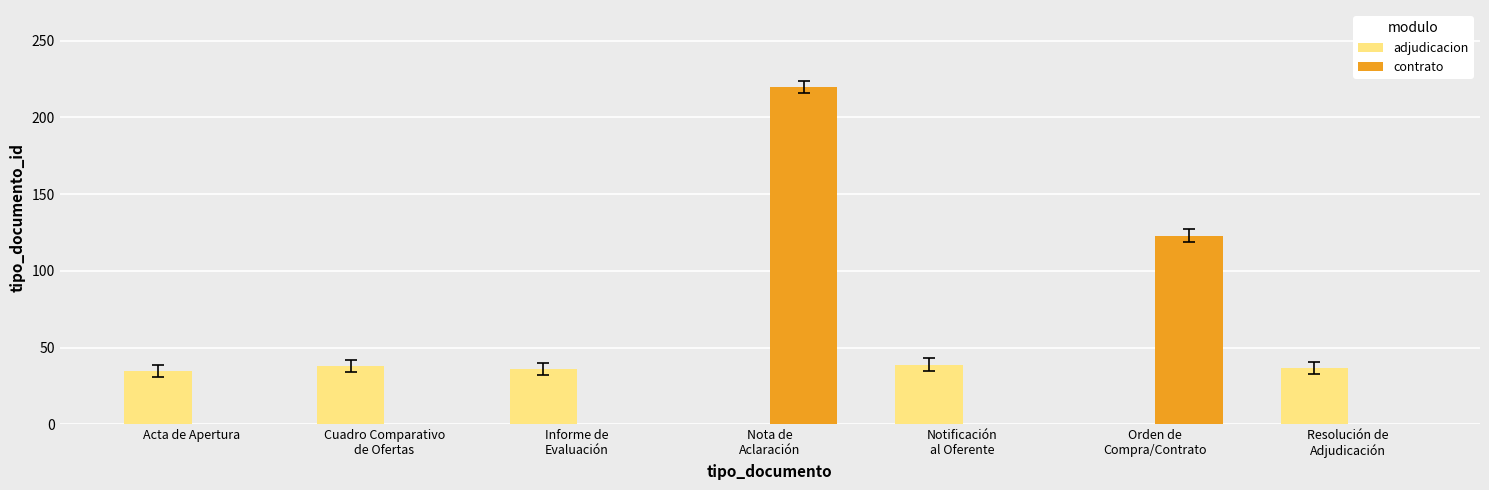

What is the sum of all contrato values?

343